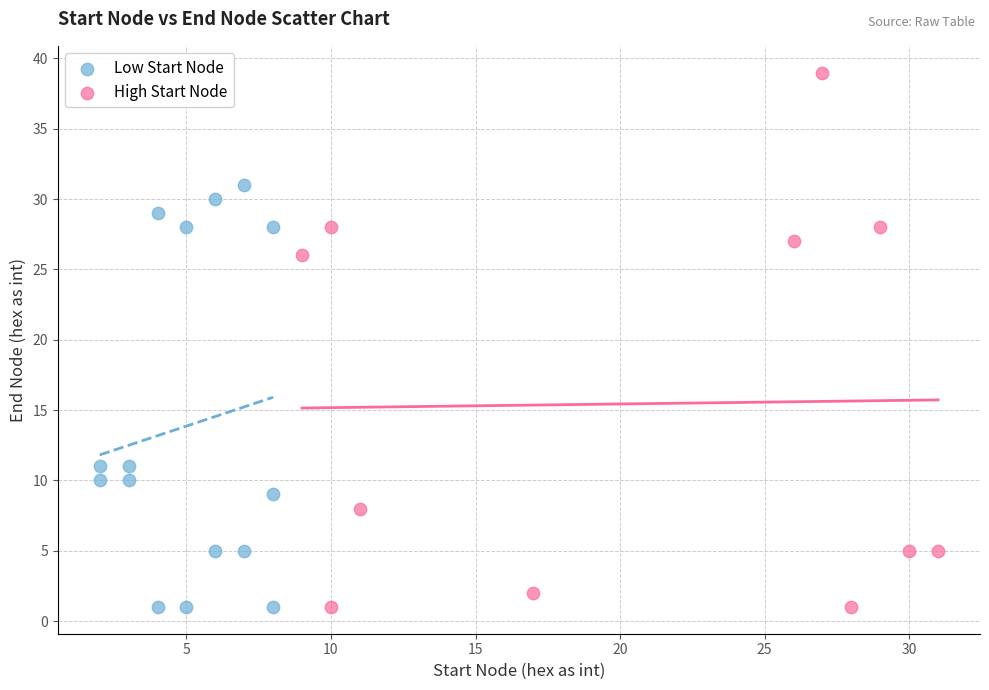

Which series reaches the maximum Y coordinate?

High Start Node